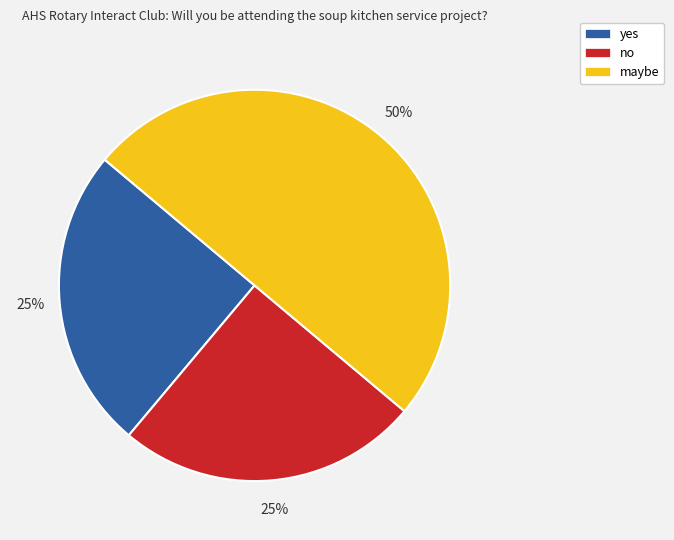

To the nearest percent, what is the combined percentage of maybe and no?

75%